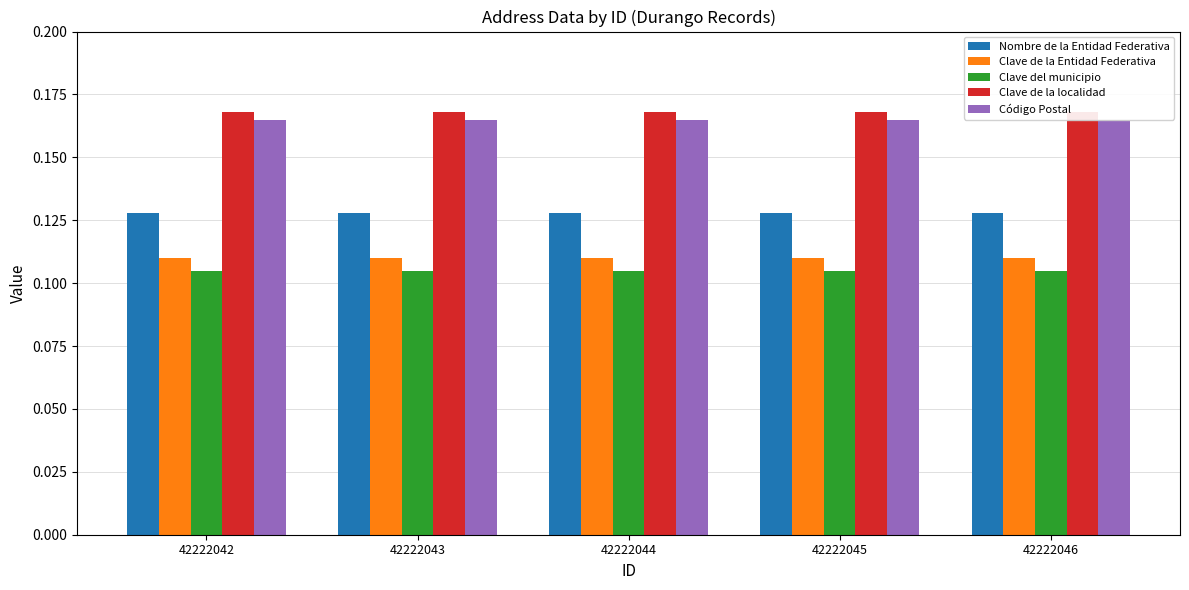

Is it true that Clave de la localidad equals 0.2 at 42222045?

False